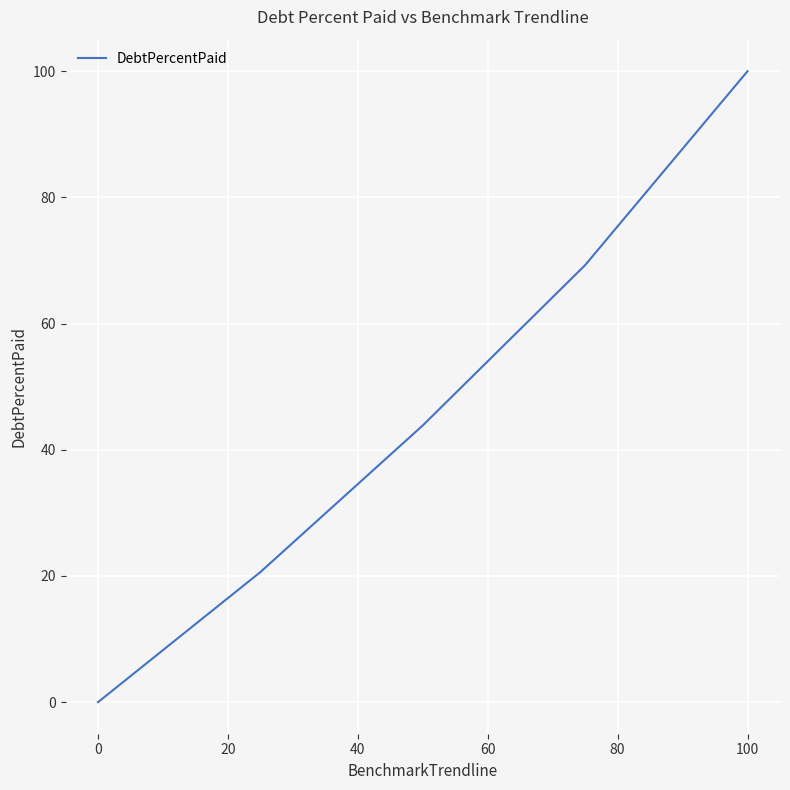

What is the difference between the maximum and minimum values?

100.0